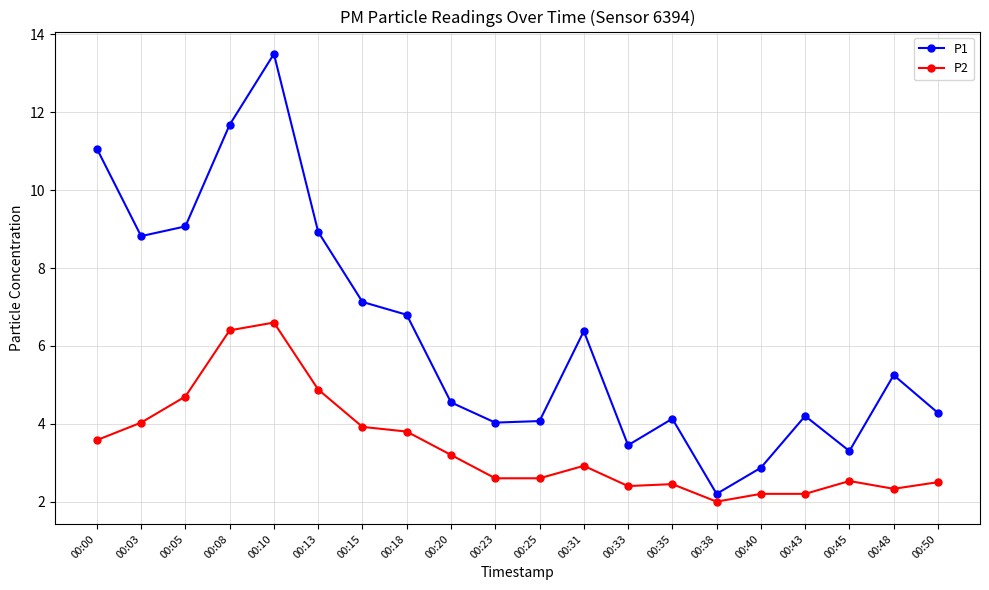

List the series in order of their peak value, highest first.

P1, P2